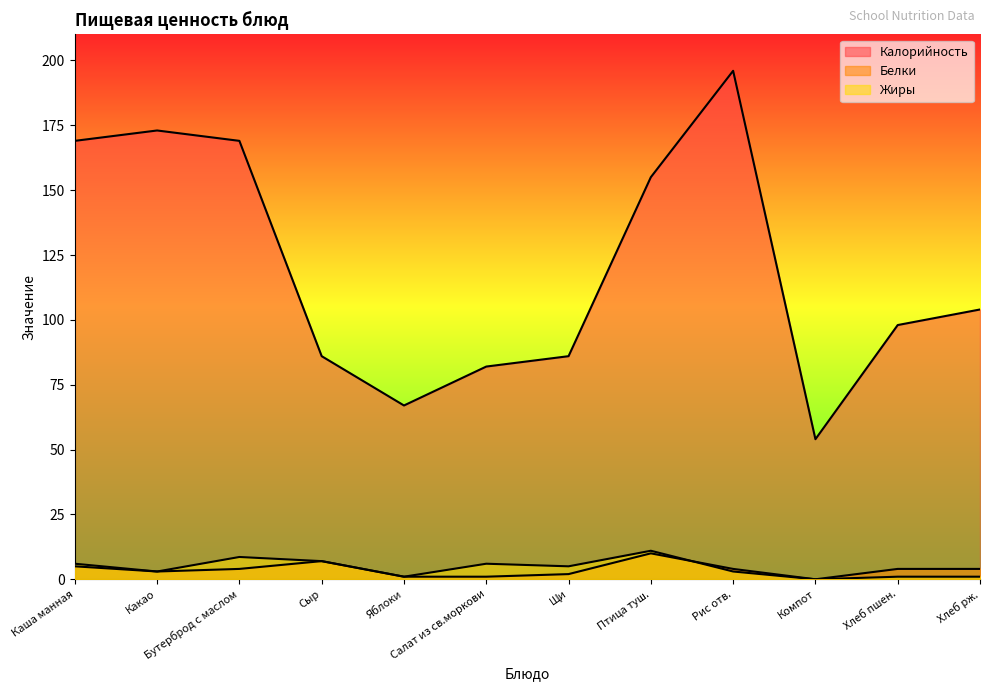

Which series has the largest total across all categories?

Калорийность